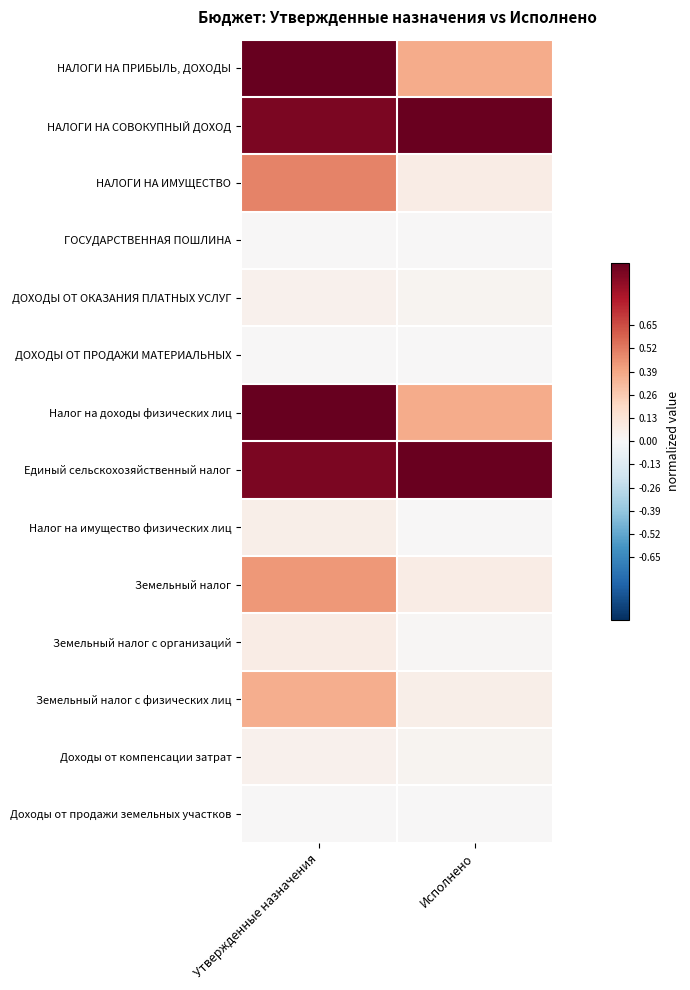

At how many categories does at least one series exceed 0?

2